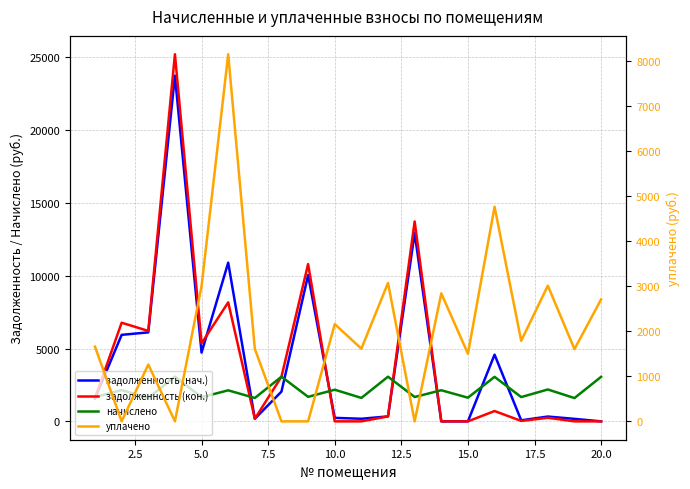

Does the chart display data point markers on the line(s)?

No